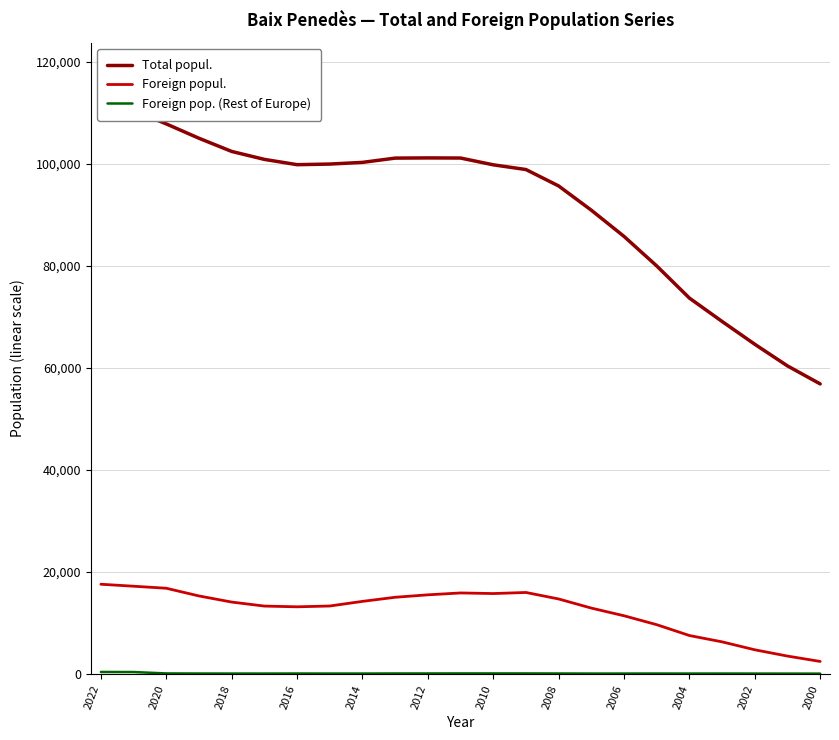

What is the highest value of the Foreign popul. series?

17578